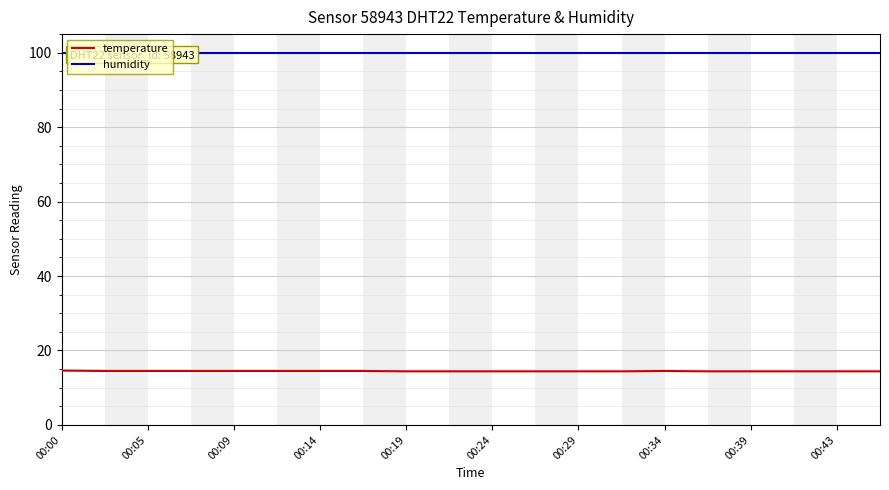

True or false: humidity and temperature cross at least once.

False